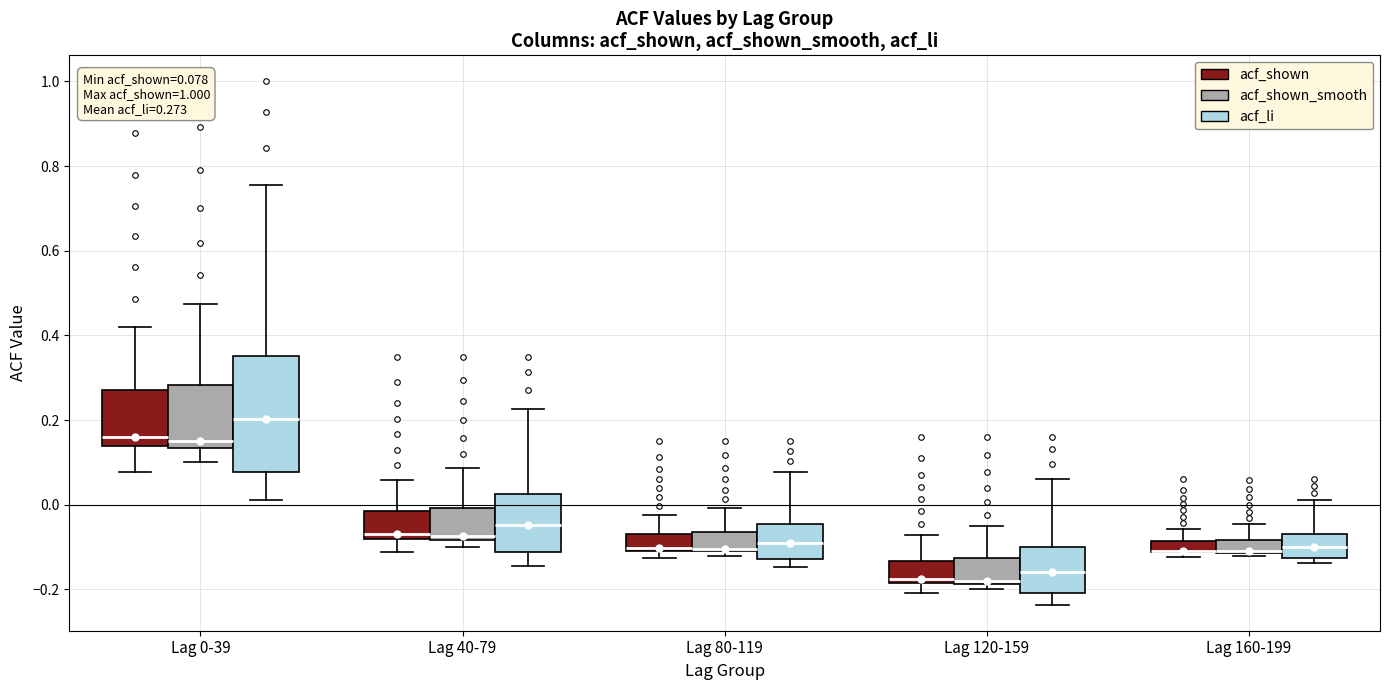

Which box is the tallest, from its lower edge to its upper edge?

Lag 0-39 (acf_li)